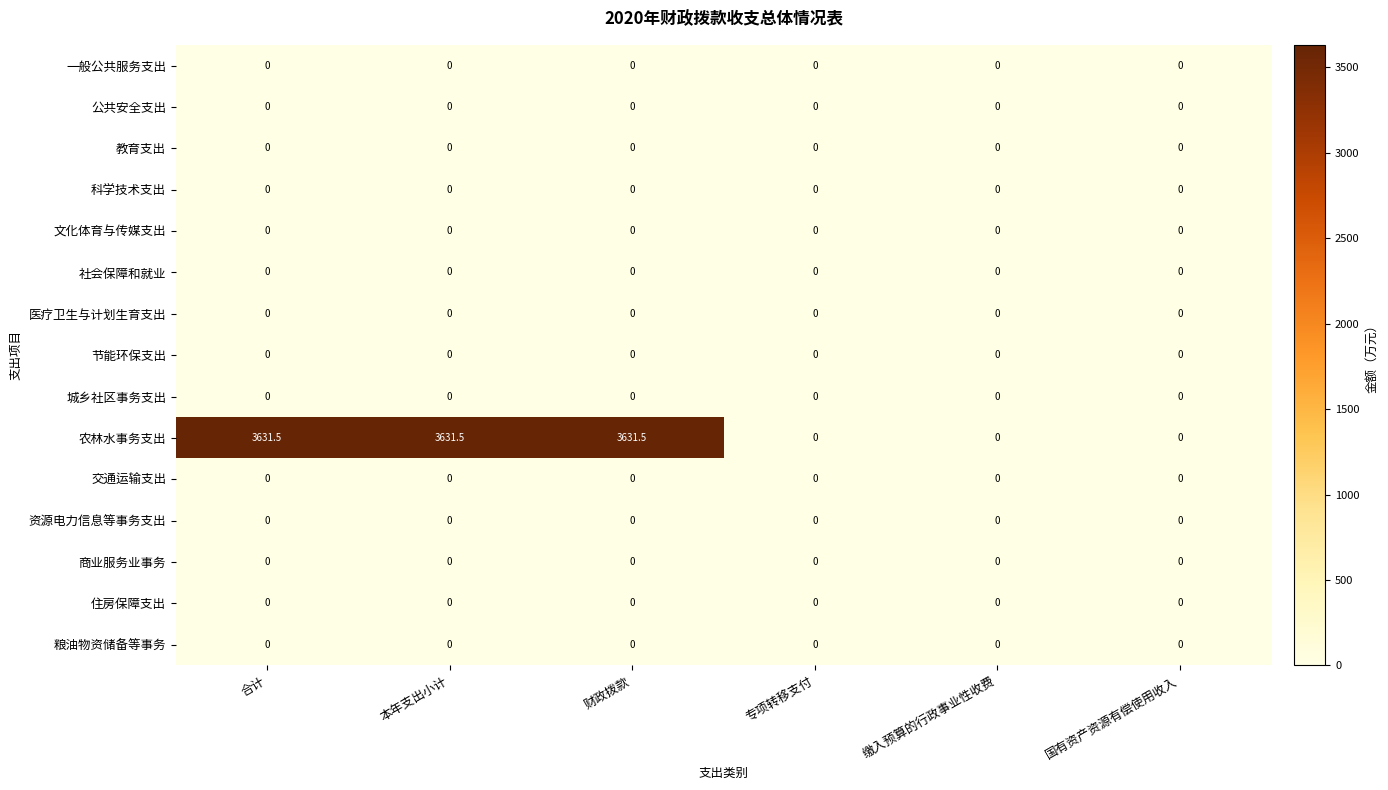

The value of 一般公共服务支出 at 本年支出小计 is 0.0. True or false?

True